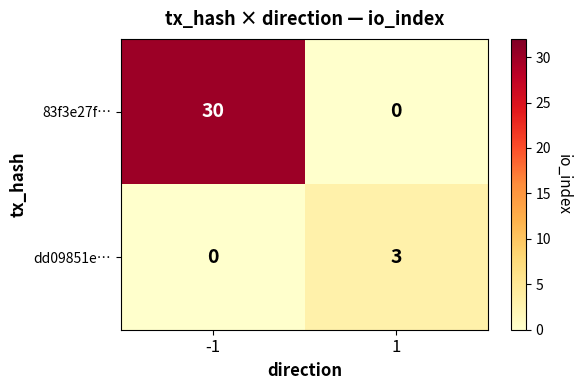

Is it true that 83f3e27f… equals 45 at -1?

False